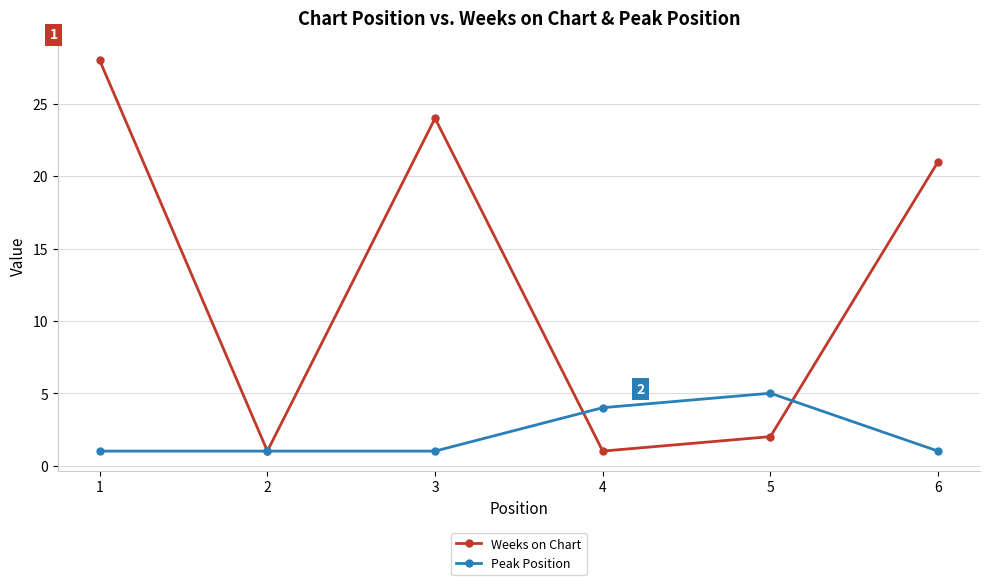

Reading left to right, list all the values displayed in this chart.

Weeks on Chart: 28	1	24	1	2	21
Peak Position: 1	1	1	4	5	1